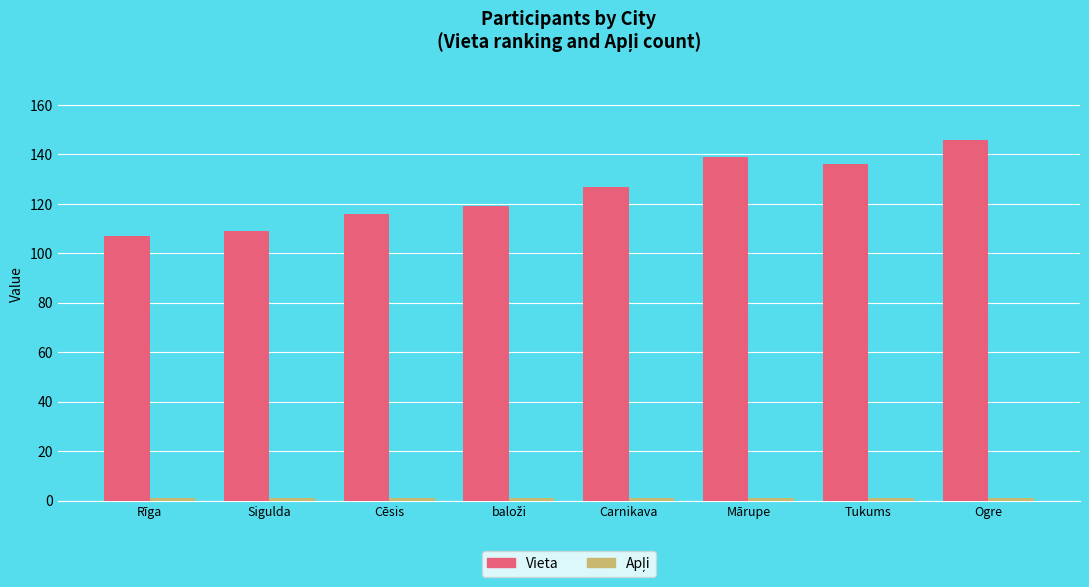

At which category does the chart reach its peak across all series?

Ogre